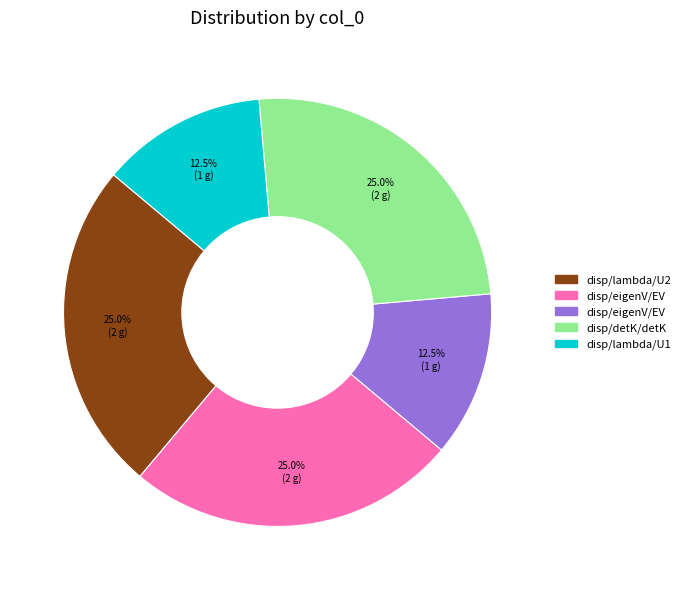

Is there a majority slice in this chart?

No